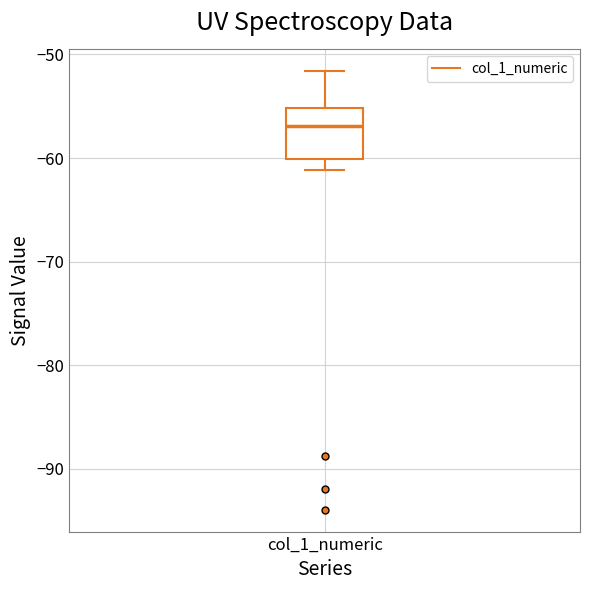

Where is the upper edge of the box for col_1_numeric on the y-axis? The values are not printed on the chart, so give them approximately, as read against the axis.

-55